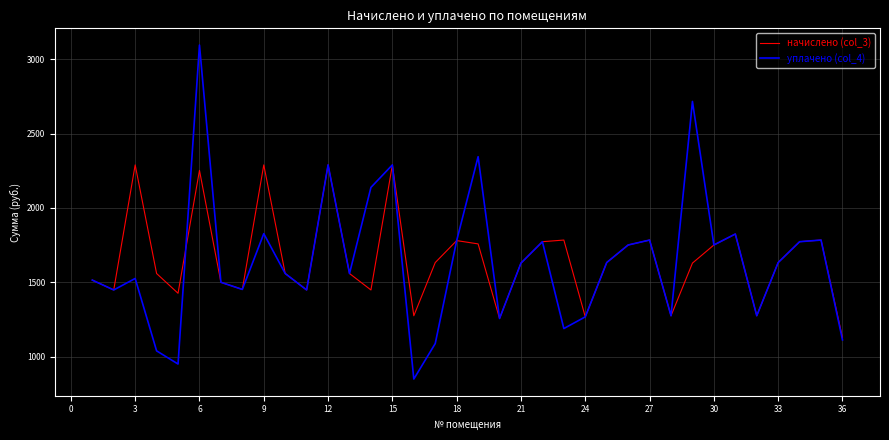

Does the chart have visible grid lines?

Yes